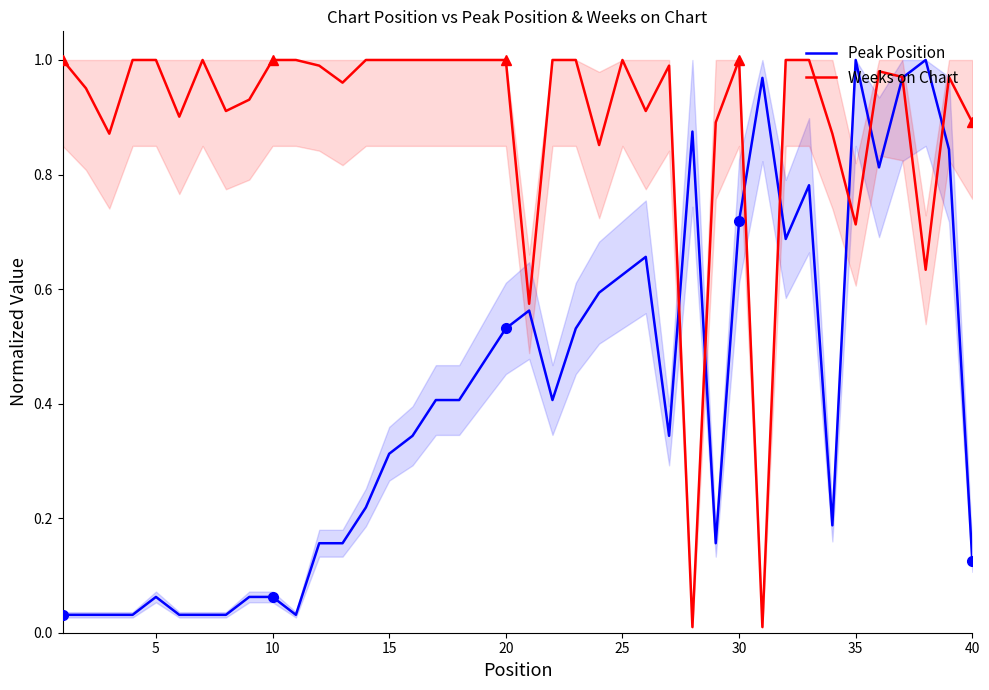

How many times do Weeks on Chart and Peak Position cross each other?

8